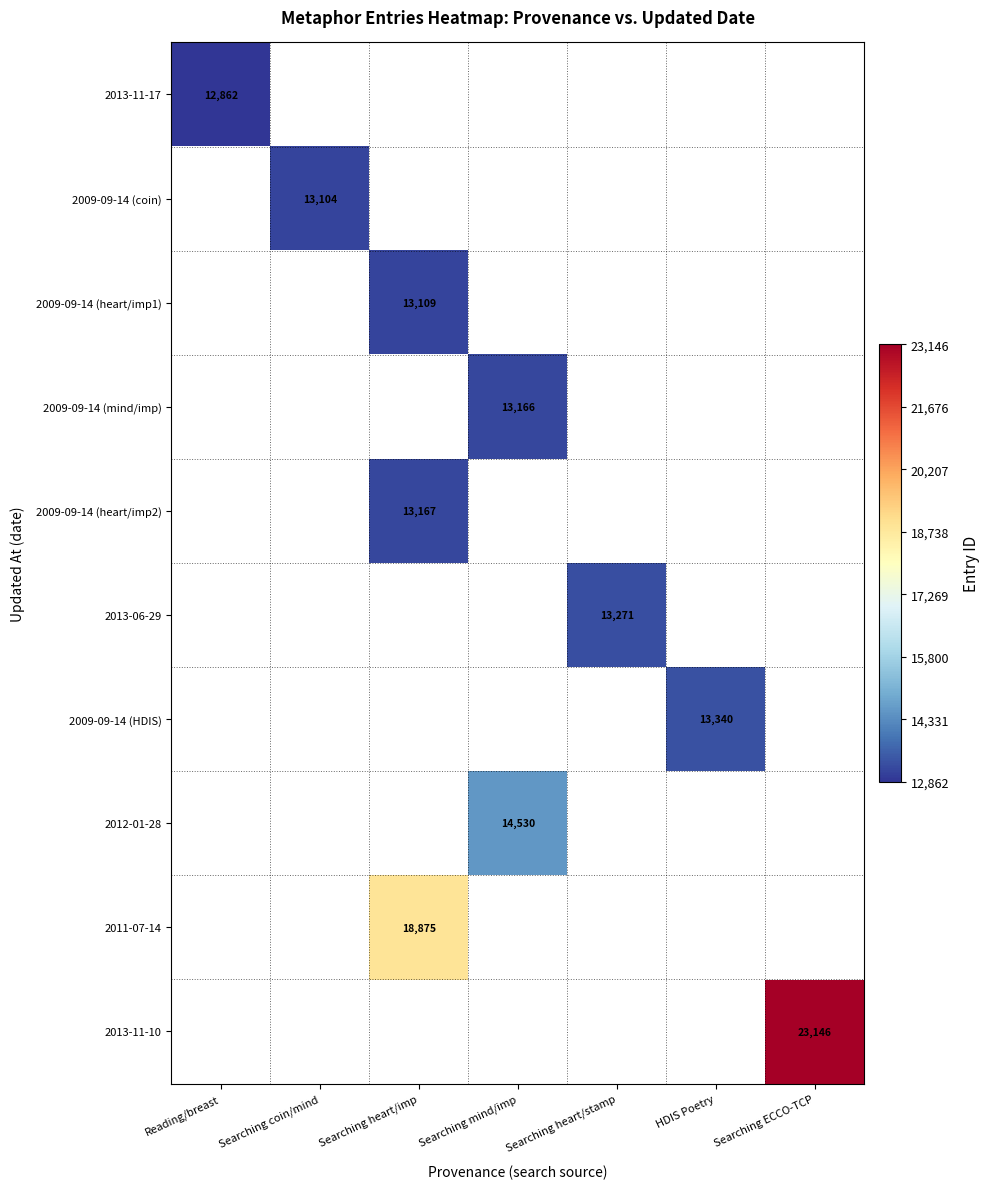

Is the value of 2012-01-28 at Searching mind/imp greater than the value of 2013-11-17 at Reading/breast?

Yes